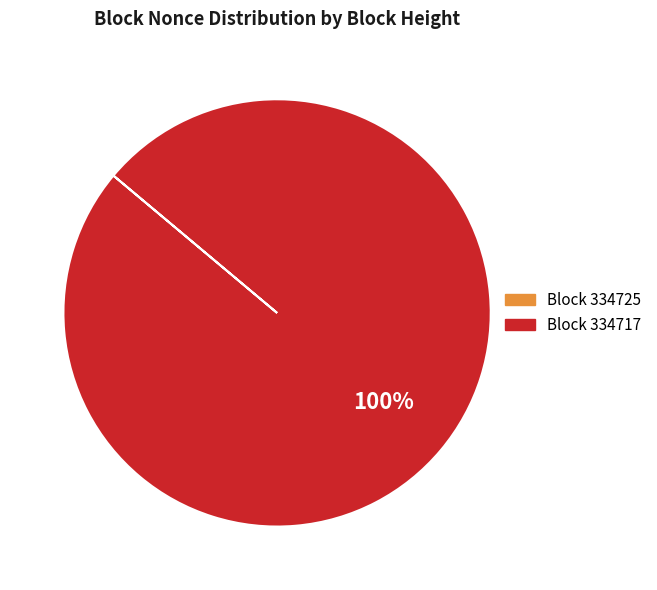

Does any single category account for the majority?

Yes